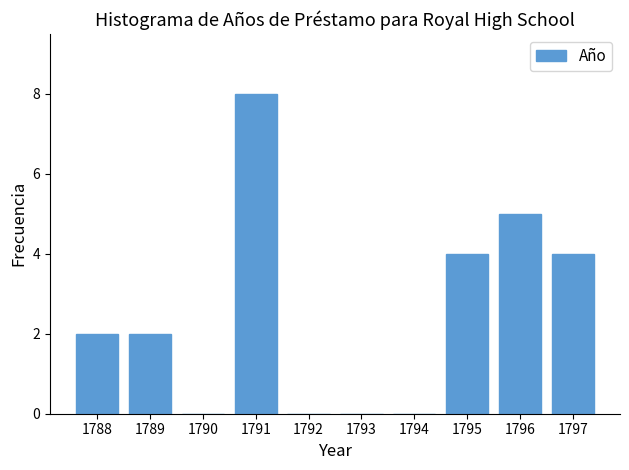

Reading right to left, transcribe all the data shown in this chart.

1797=4	1796=5	1795=4	1794=0	1793=0	1792=0	1791=8	1790=0	1789=2	1788=2